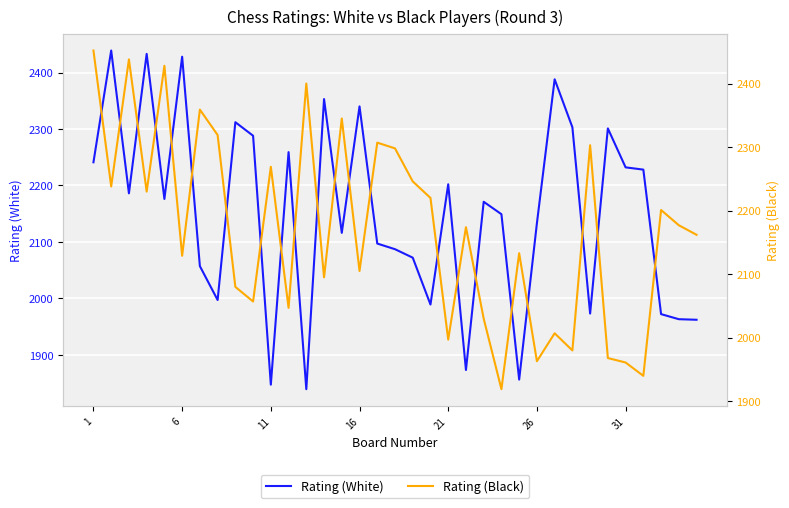

What is the highest value of the Rating (Black) series?

2452